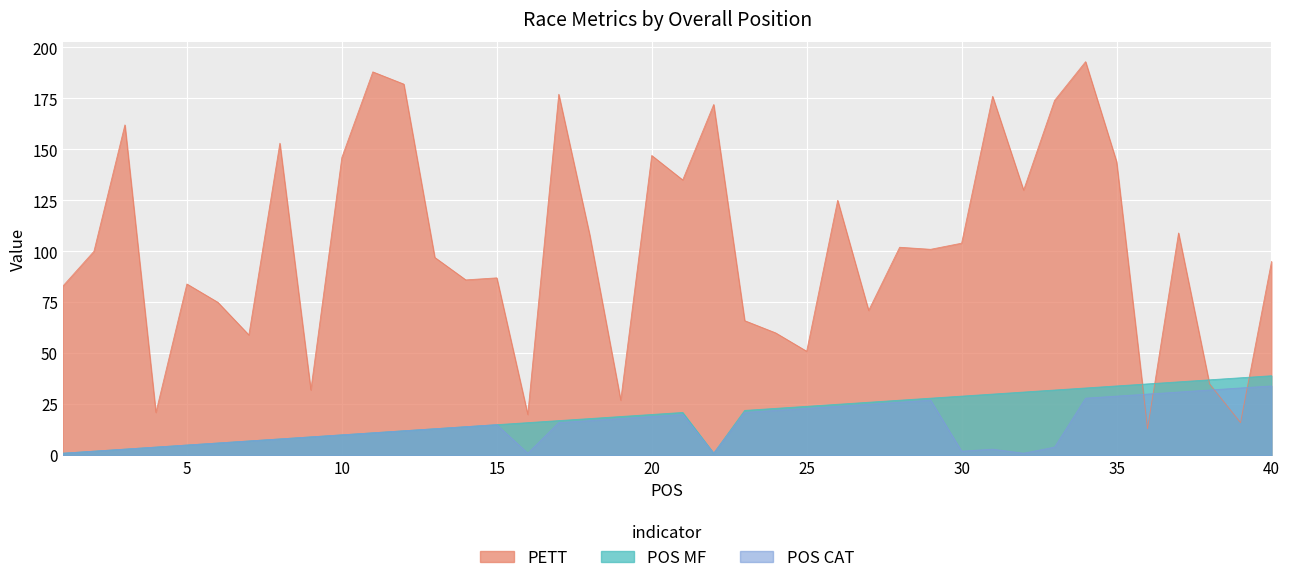

List the series in order of their peak value, lowest first.

POS CAT, POS MF, PETT